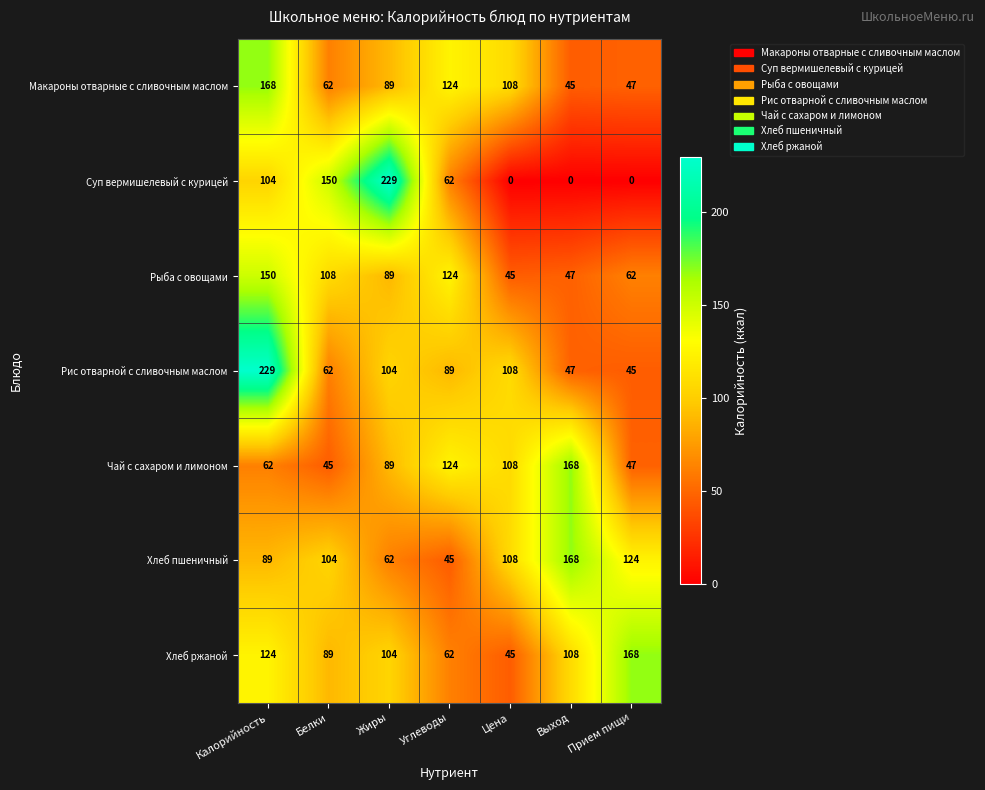

At which label does Рис отварной с сливочным маслом reach its peak?

Калорийность